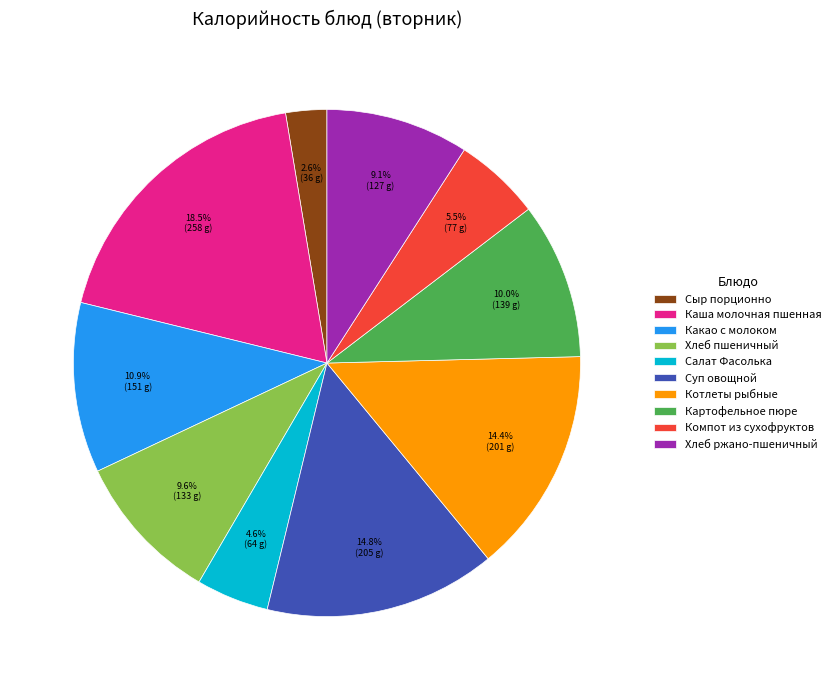

How many segments does this pie chart have?

10